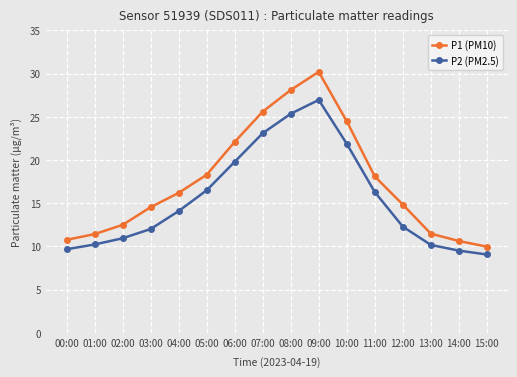

At 15:00, list the series in order from largest to smallest.

P1 (PM10), P2 (PM2.5)